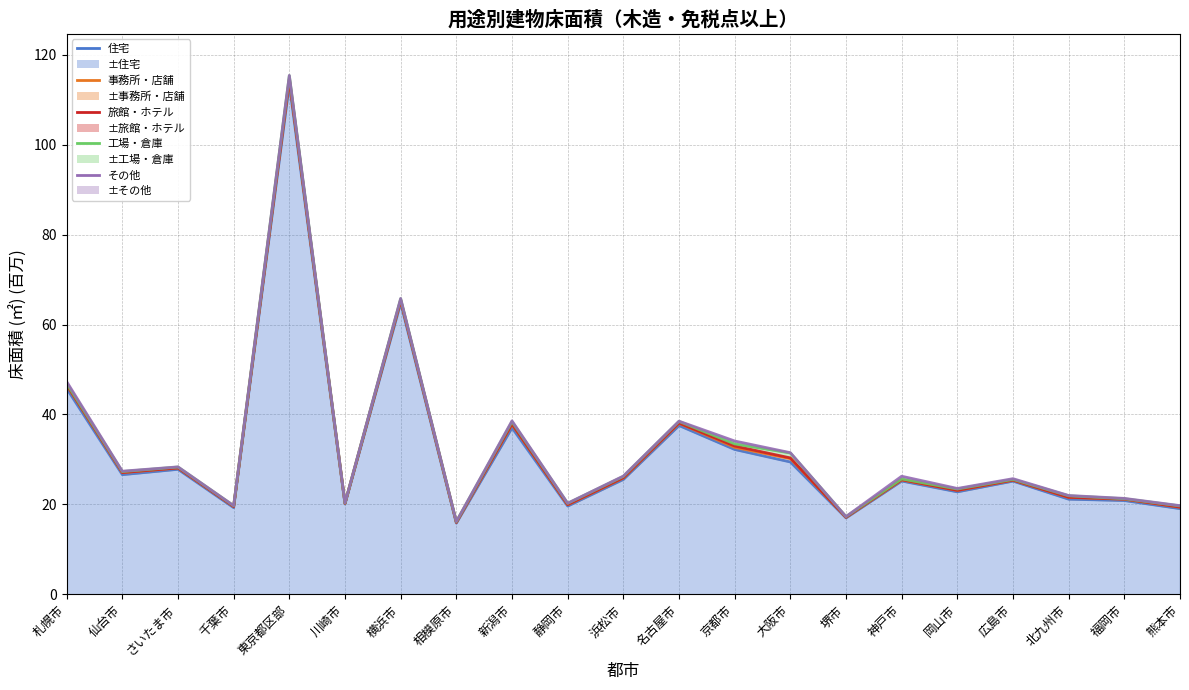

How many lines are shown in the chart?

5